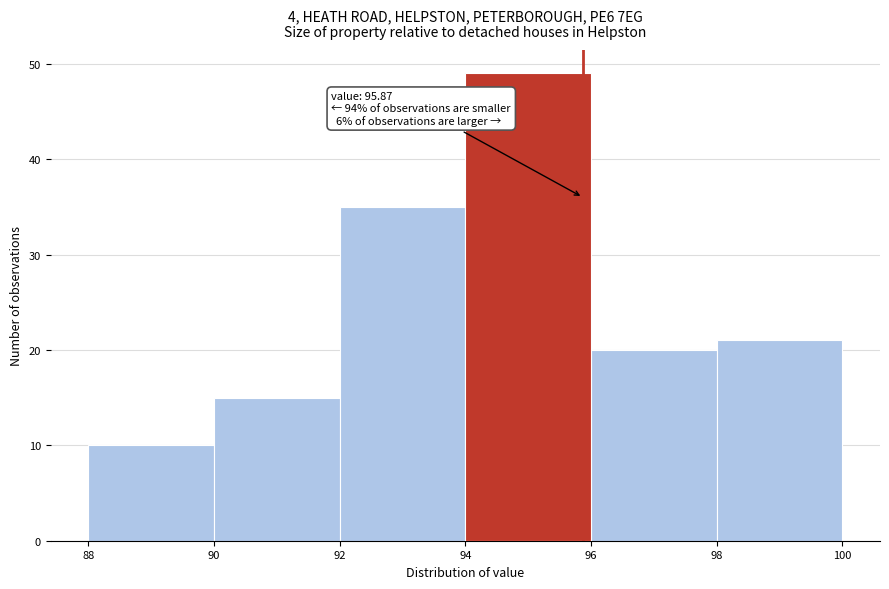

Over which range of the x-axis is the bar tallest?

94 to 96